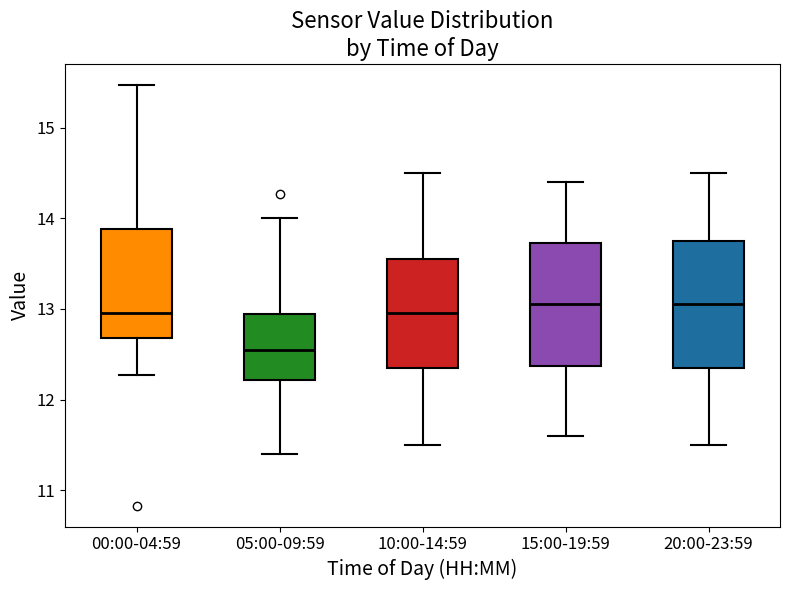

Which box's median line is the lowest?

05:00-09:59